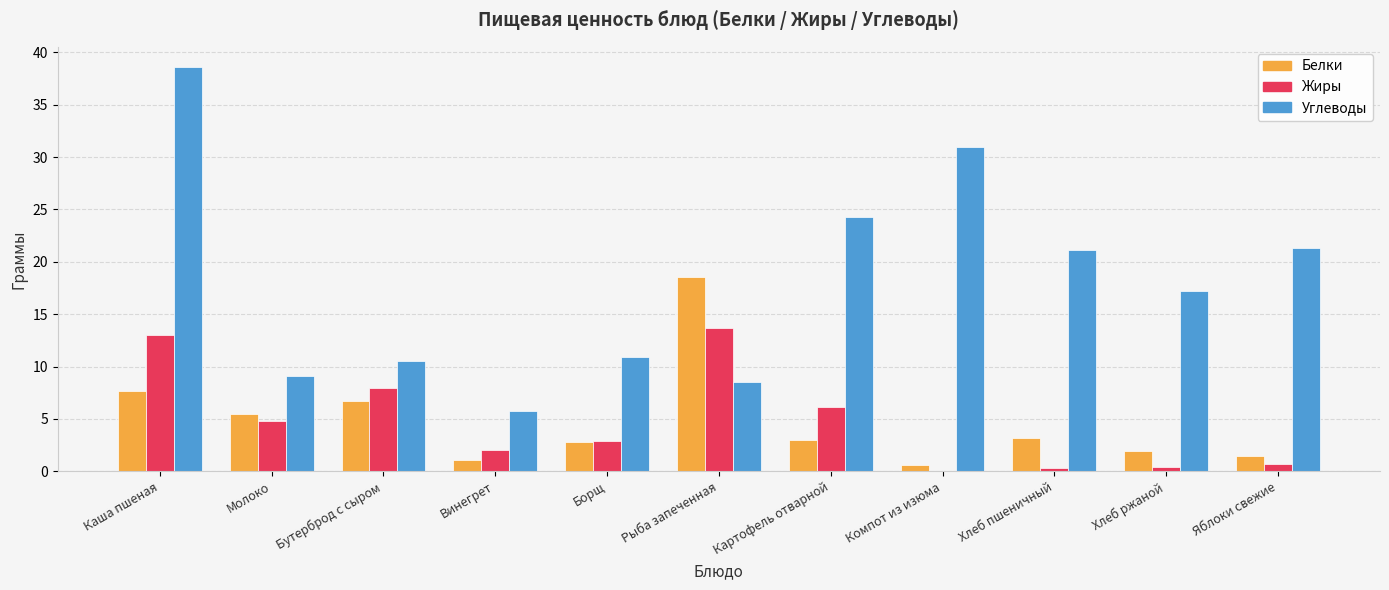

Count the number of categories in the chart.

11